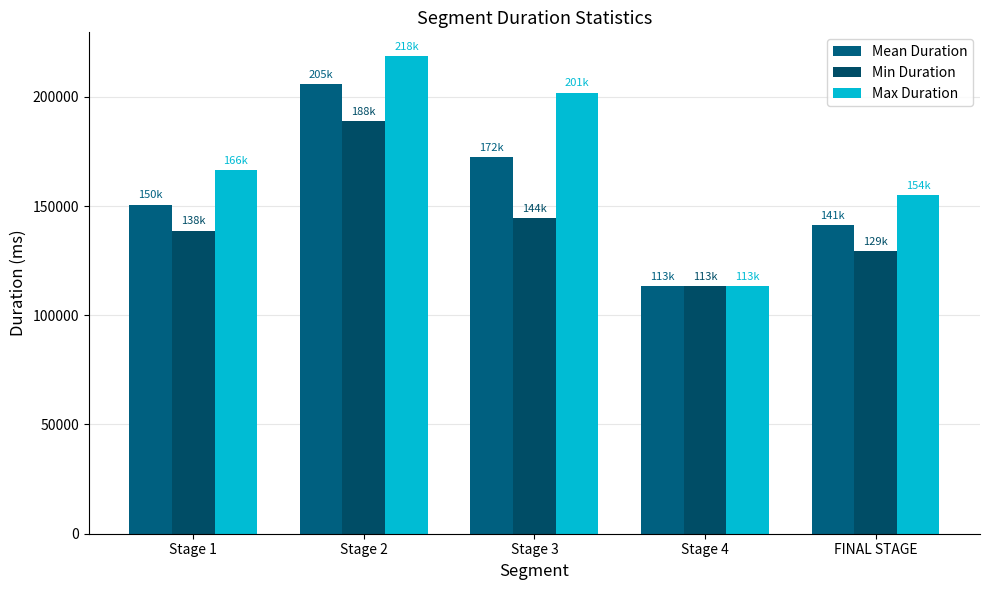

How many Mean Duration values are between 141247 and 172252?

3